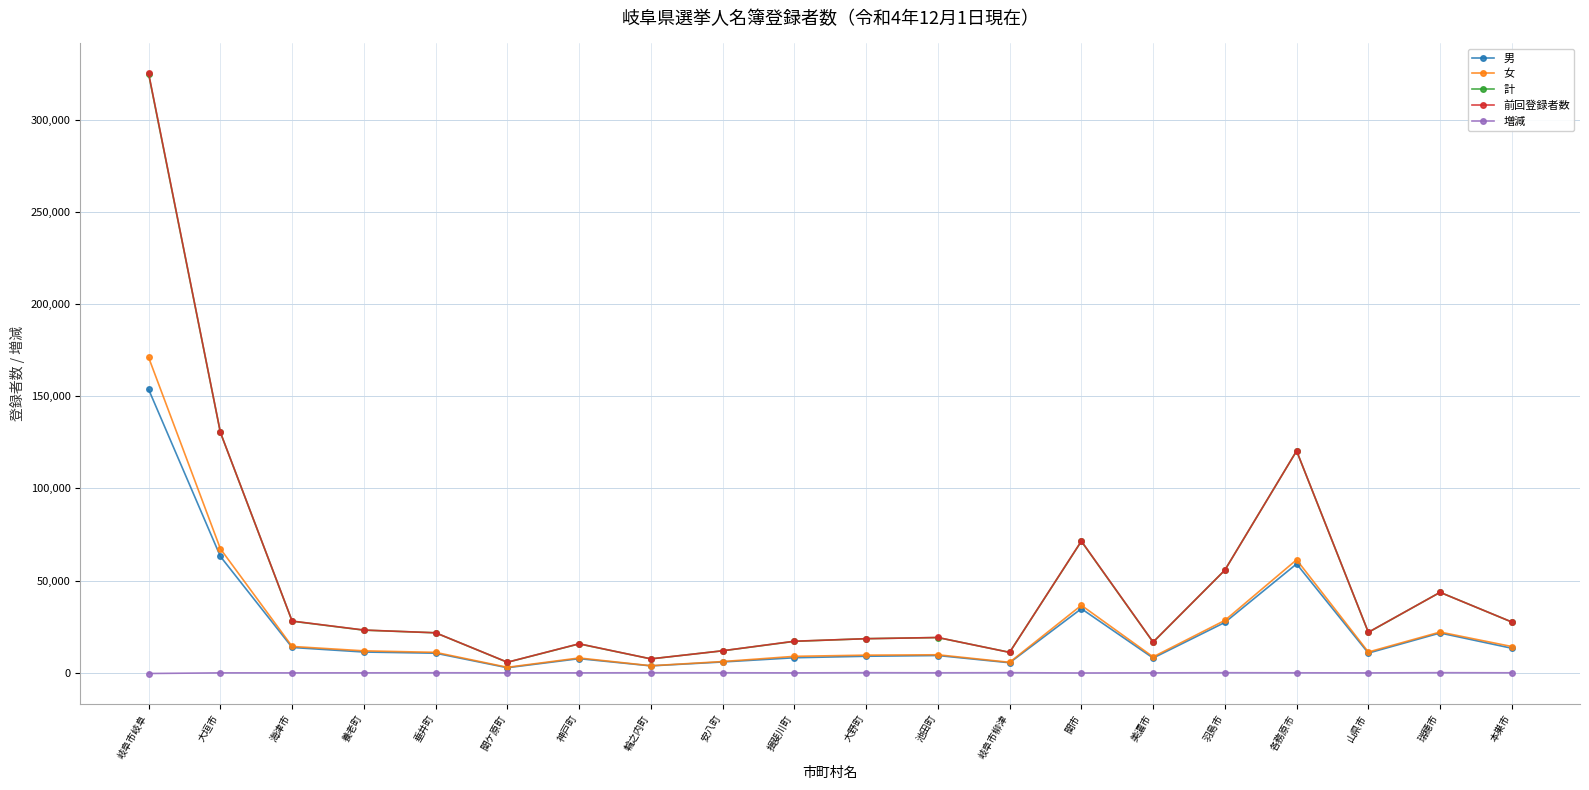

True or false: 計 has a value of 7508 at 輪之内町.

True